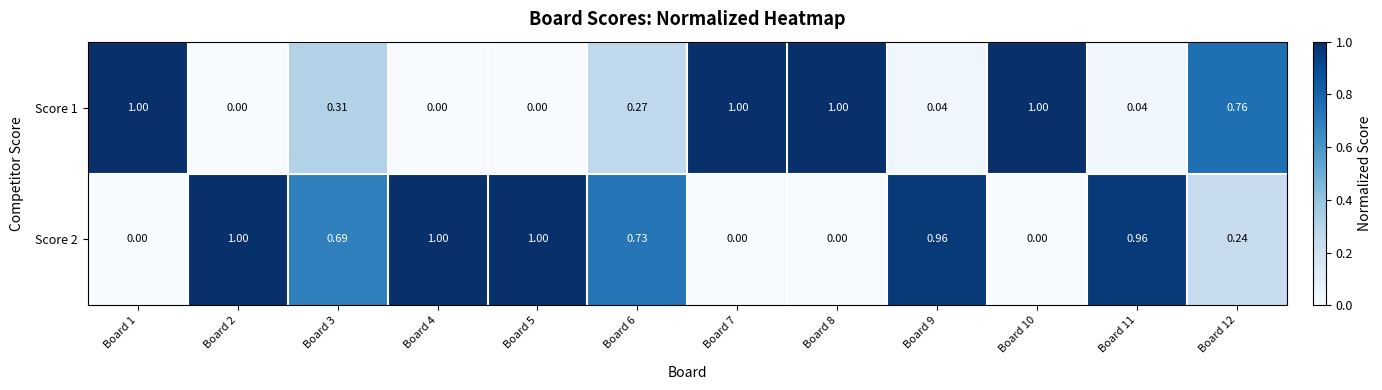

How many distinct data groups are displayed?

2